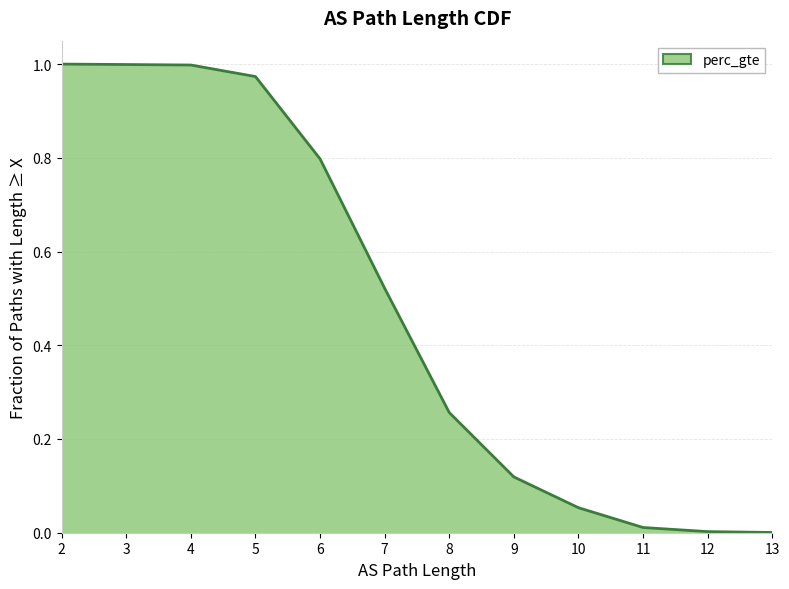

What is the difference between the values at 12 and 7?

0.5